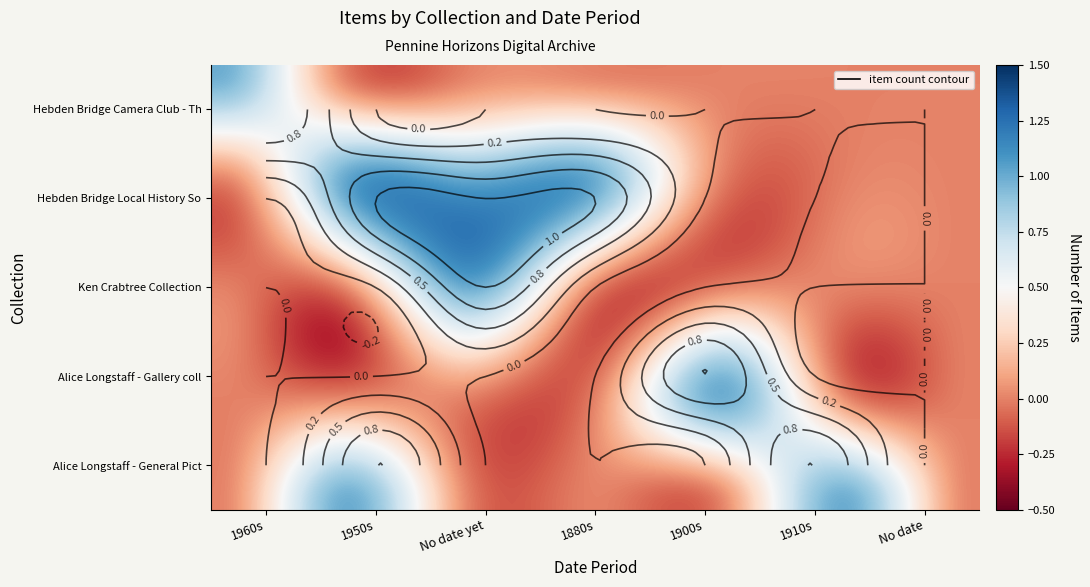

Reading left to right, what are all the values shown in this chart?

Hebden Bridge Camera Club - The Changin: 1960s=1	1950s=0	No date yet=0	1880s=0	1900s=0	1910s=0	No date=0
Hebden Bridge Local History Society: 1960s=0	1950s=1	No date yet=1	1880s=1	1900s=0	1910s=0	No date=0
Ken Crabtree Collection: 1960s=0	1950s=0	No date yet=1	1880s=0	1900s=0	1910s=0	No date=0
Alice Longstaff - Gallery collection: 1960s=0	1950s=0	No date yet=0	1880s=0	1900s=1	1910s=0	No date=0
Alice Longstaff - General Pictures: 1960s=0	1950s=1	No date yet=0	1880s=0	1900s=0	1910s=1	No date=0